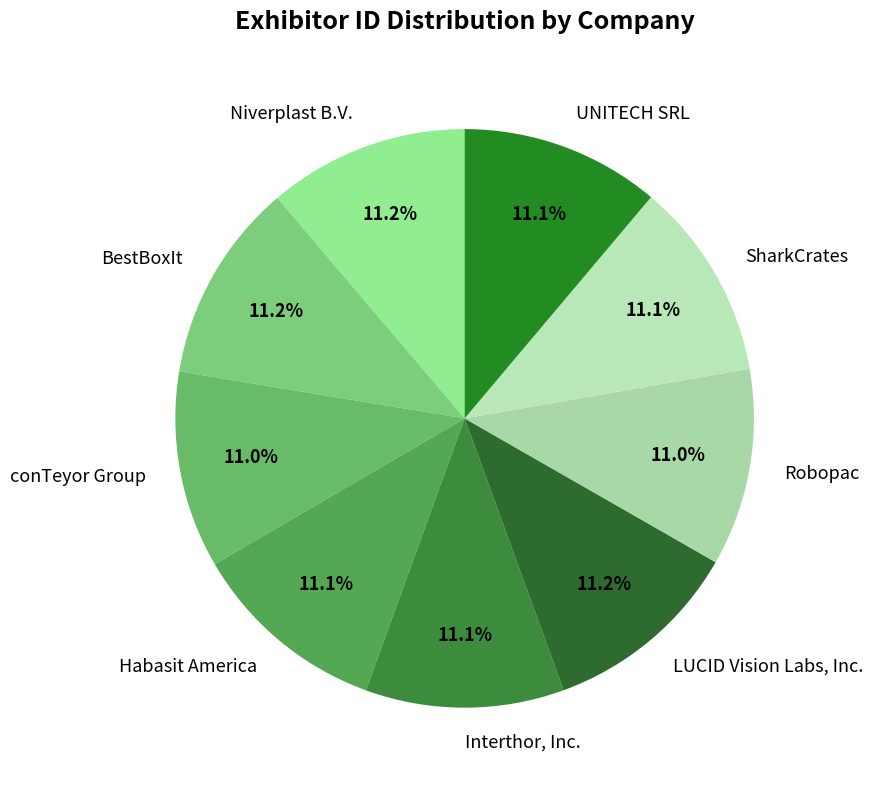

To the nearest percent, what percentage of the pie is conTeyor Group?

11%